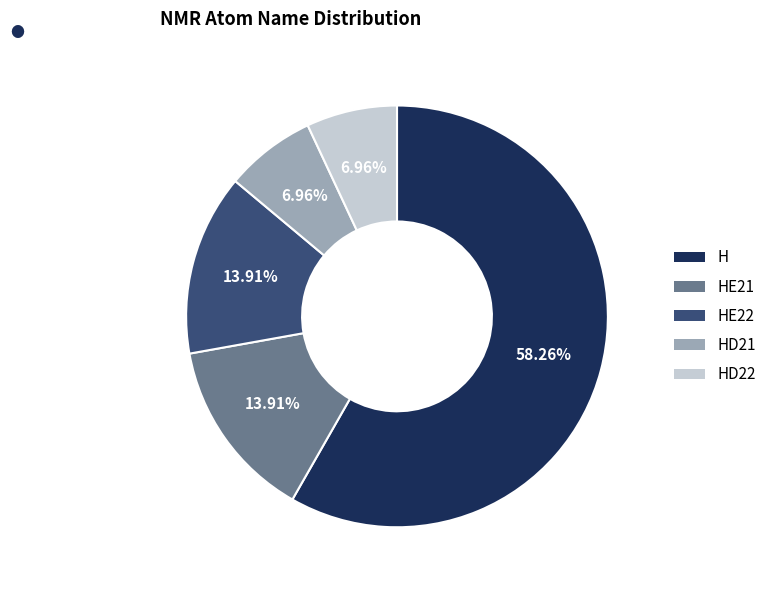

Is there any slice that represents more than half of the pie?

Yes